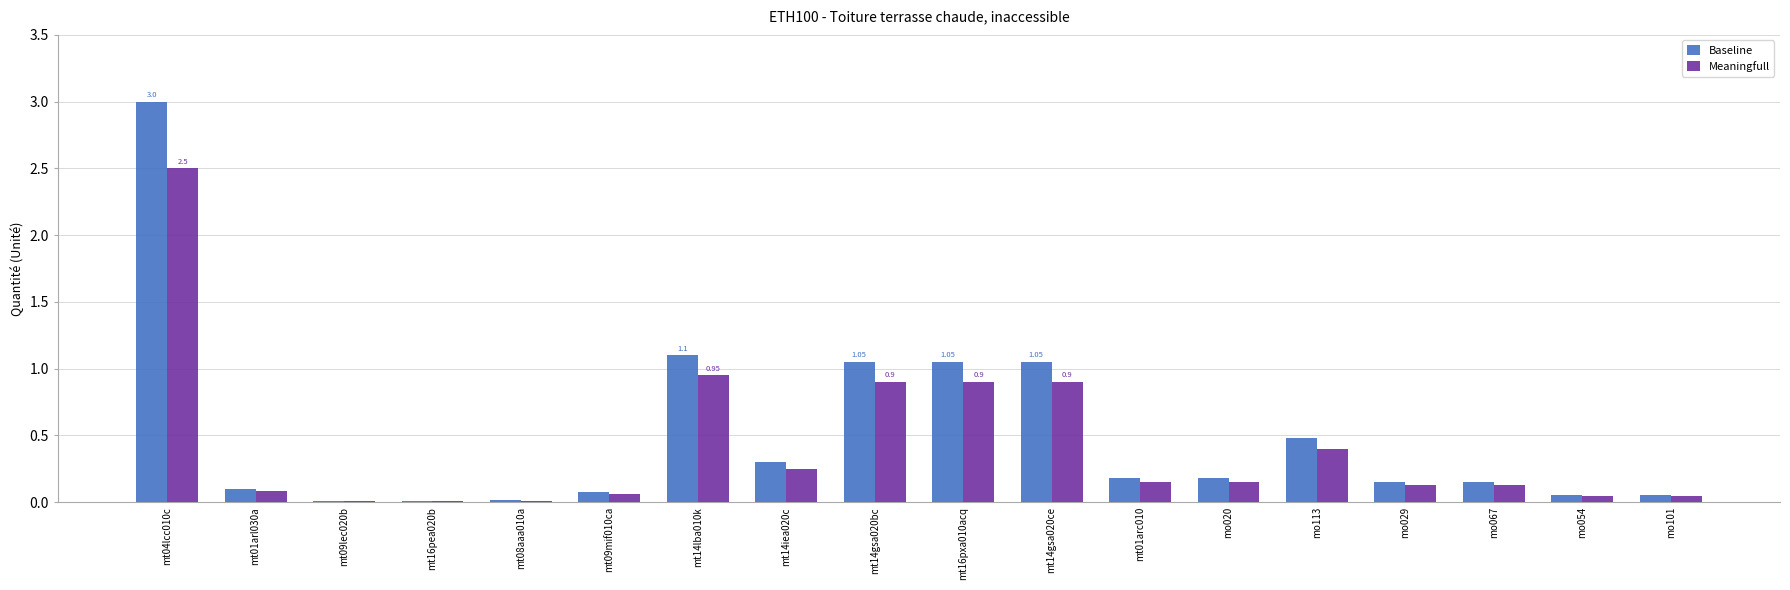

What is the sum of all Baseline values?

9.0